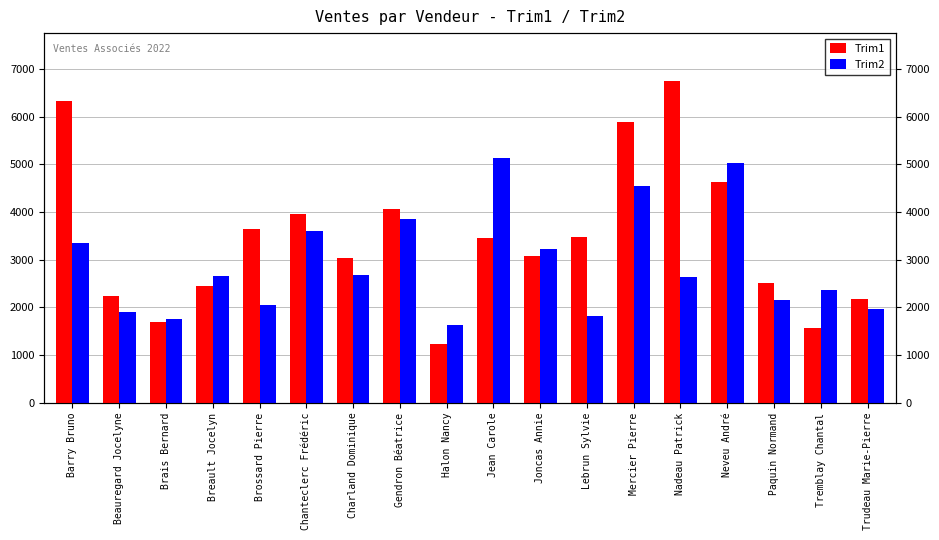

Where is Trim2 nearest to the value 3372?

Barry Bruno